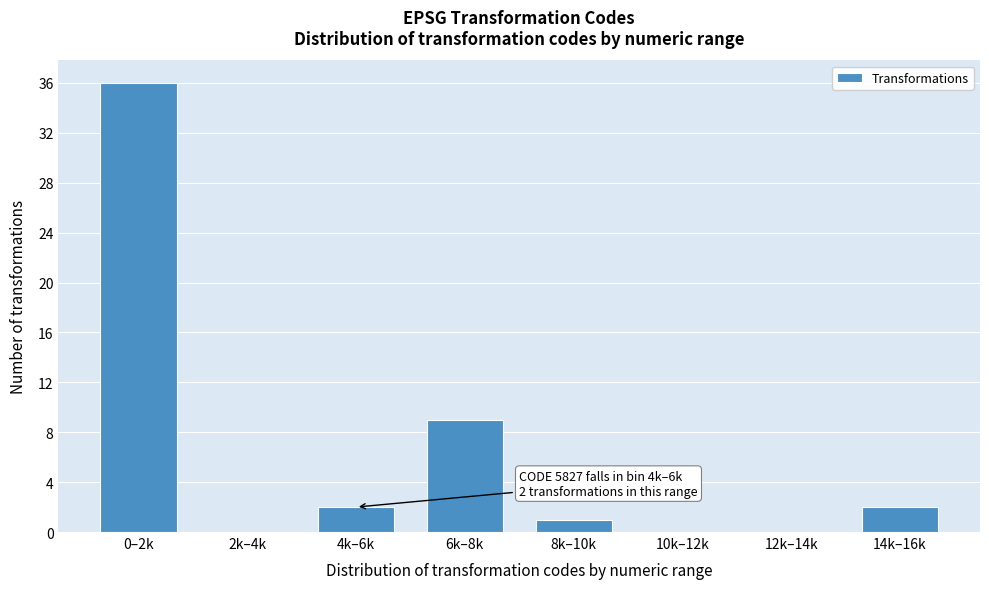

Reading left to right, transcribe all the data shown in this chart.

0–2k=36	2k–4k=0	4k–6k=2	6k–8k=9	8k–10k=1	10k–12k=0	12k–14k=0	14k–16k=2